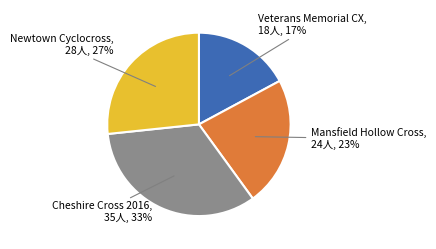

To the nearest percent, what is the difference between the largest and smallest slice percentages?

16%